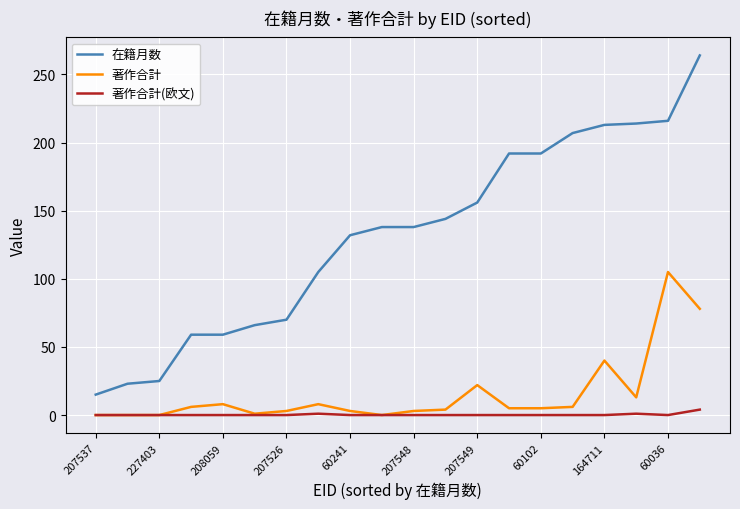

What is the maximum value shown in the chart?

264